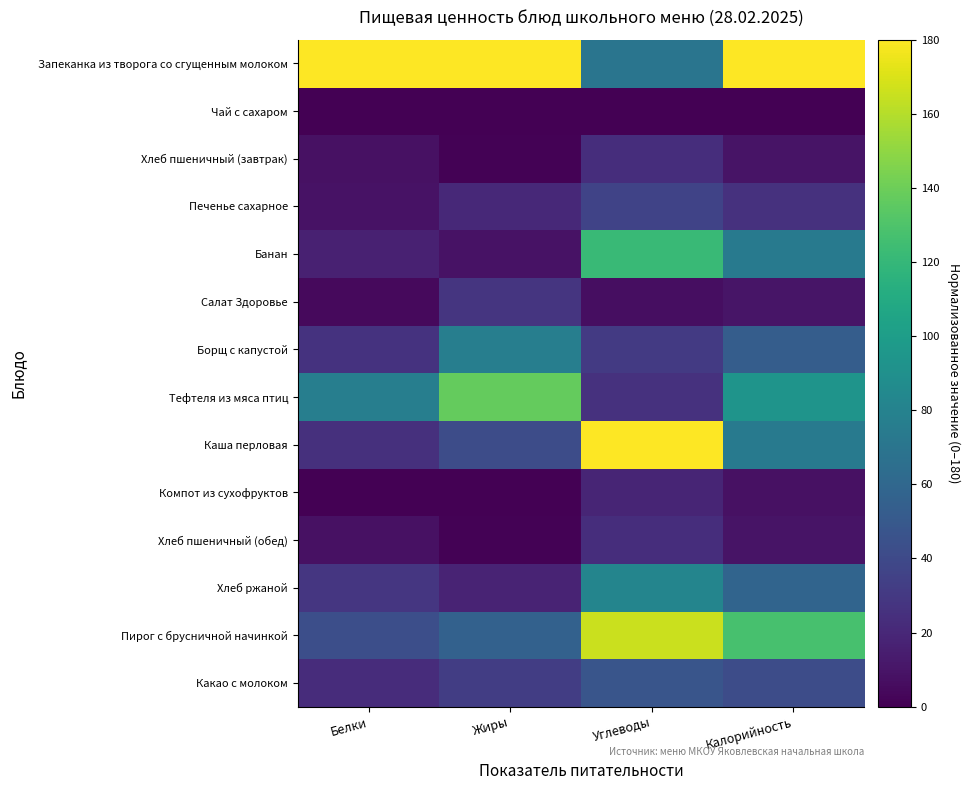

Reading left to right, transcribe all the data shown in this chart.

Запеканка из творога со сгущенным молоком: Белки=180.0	Жиры=180.0	Углеводы=69.8	Калорийность=180.0
Чай с сахаром: Белки=0.2	Жиры=0.0	Углеводы=0.0	Калорийность=0.0
Хлеб пшеничный (завтрак): Белки=7.9	Жиры=1.0	Углеводы=23.7	Калорийность=9.4
Печенье сахарное: Белки=8.9	Жиры=20.5	Углеводы=36.2	Калорийность=25.5
Банан: Белки=16.5	Жиры=8.8	Углеводы=121.8	Калорийность=74.4
Салат Здоровье: Белки=4.5	Жиры=28.0	Углеводы=6.3	Калорийность=10.1
Борщ с капустой: Белки=26.5	Жиры=76.8	Углеводы=30.7	Калорийность=53.2
Тефтеля из мяса птиц: Белки=76.8	Жиры=137.3	Углеводы=25.6	Калорийность=93.4
Каша перловая: Белки=24.9	Жиры=41.9	Углеводы=180.0	Калорийность=73.1
Компот из сухофруктов: Белки=0.0	Жиры=0.0	Углеводы=19.0	Калорийность=8.0
Хлеб пшеничный (обед): Белки=7.9	Жиры=1.0	Углеводы=23.7	Калорийность=9.4
Хлеб ржаной: Белки=28.8	Жиры=17.9	Углеводы=82.1	Калорийность=58.0
Пирог с брусничной начинкой: Белки=43.4	Жиры=56.2	Углеводы=165.8	Калорийность=127.7
Какао с молоком: Белки=22.9	Жиры=32.4	Углеводы=47.3	Калорийность=41.5